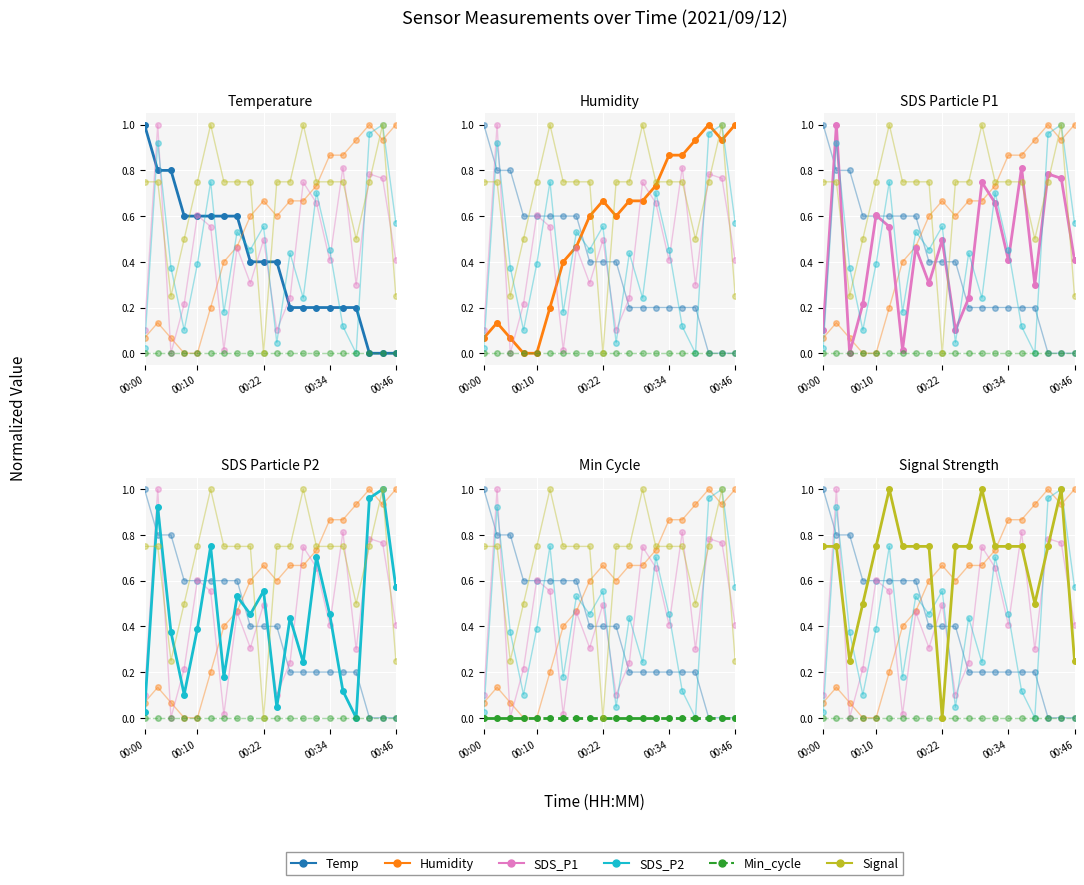

What is the spread (max minus min) of values at 00:22?

0.7